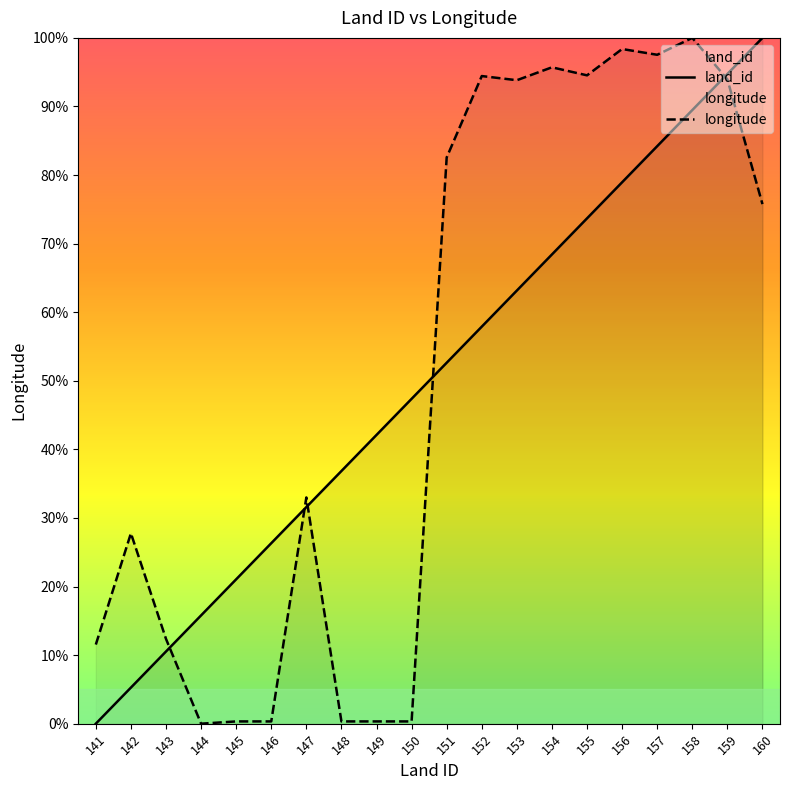

Is it true that longitude equals 0.1 at 149?

False